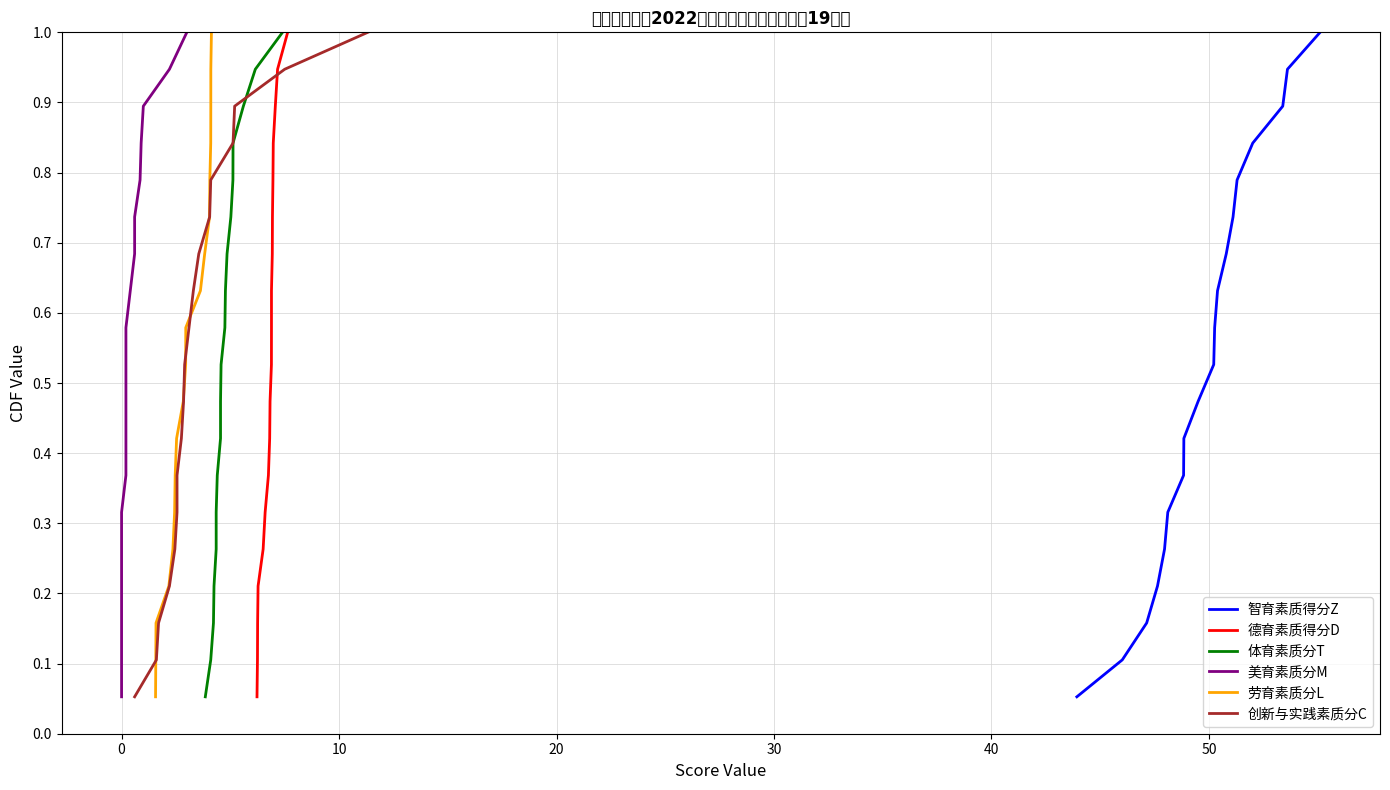

What is the highest value of the 智育素质得分Z series?

1.0